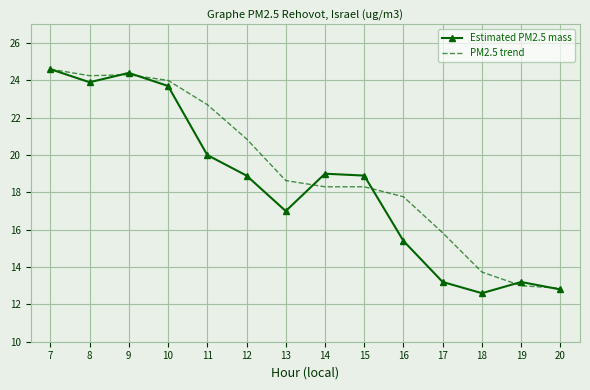

What is the maximum value for Estimated PM2.5 mass?

24.6